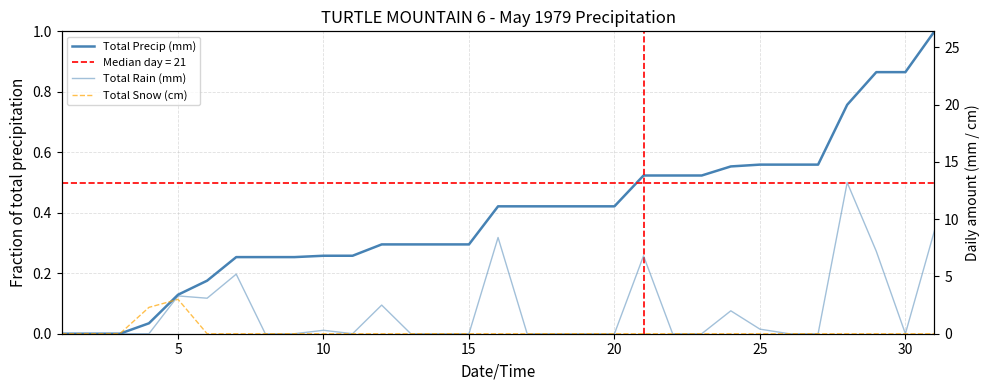

True or false: Total Precip (mm) has a value of 0.6 at 5.

False